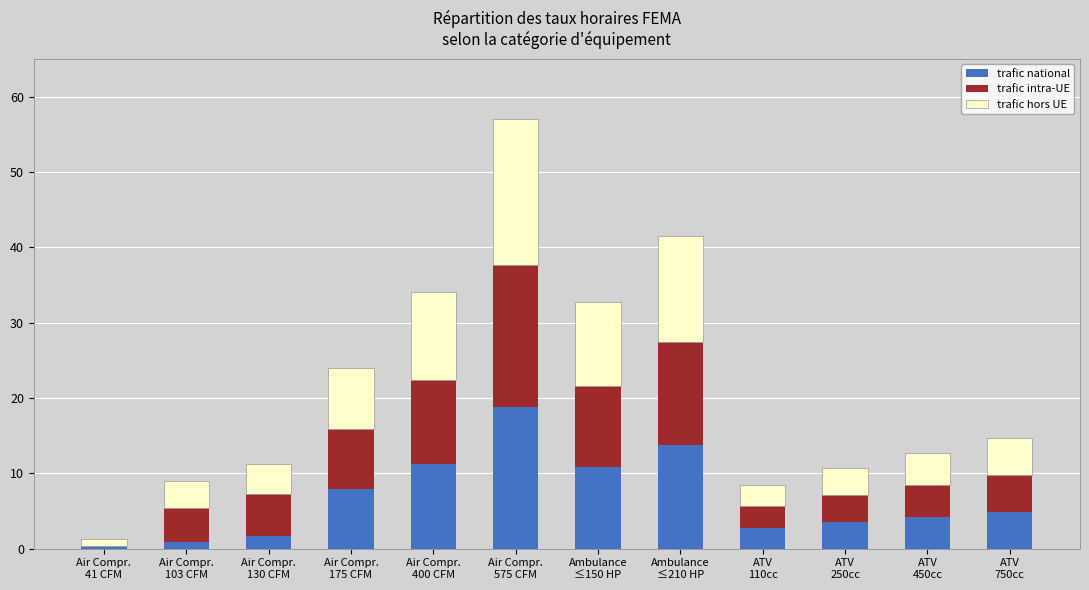

What is the maximum value for trafic national?

18.8